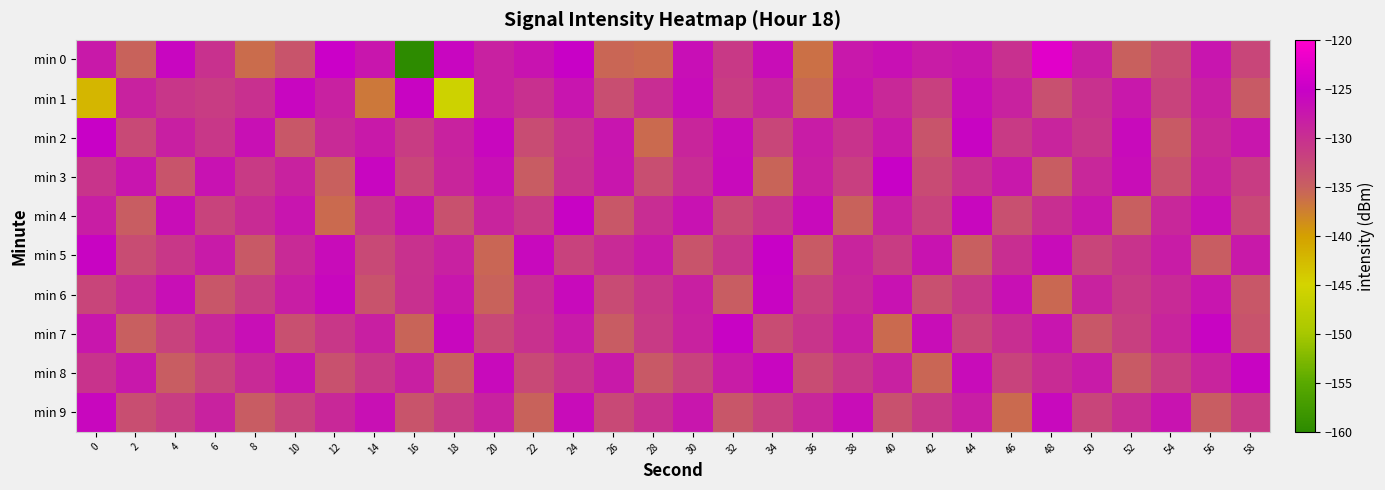

What is the minimum value shown in the chart?

-160.3